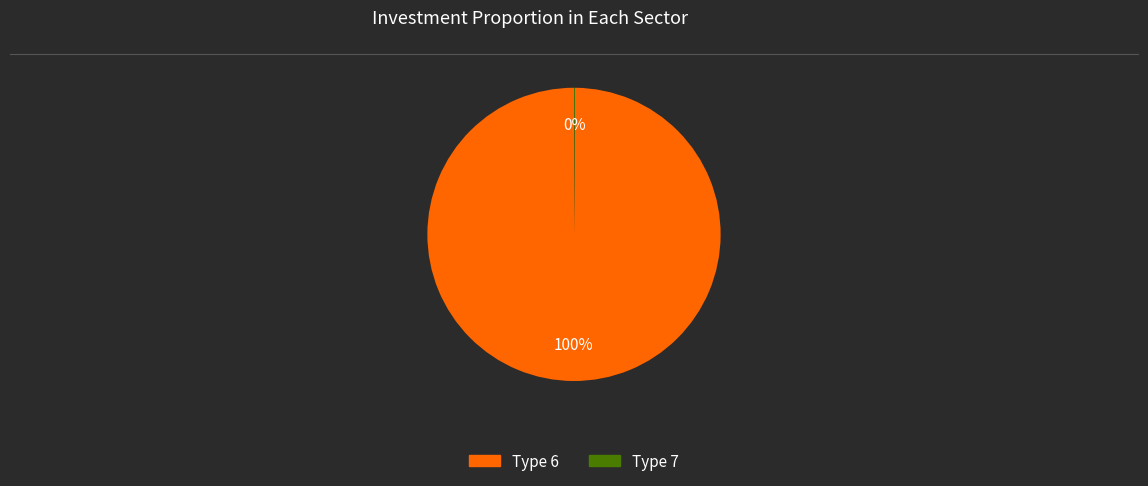

To the nearest percent, what is the average slice percentage?

50%